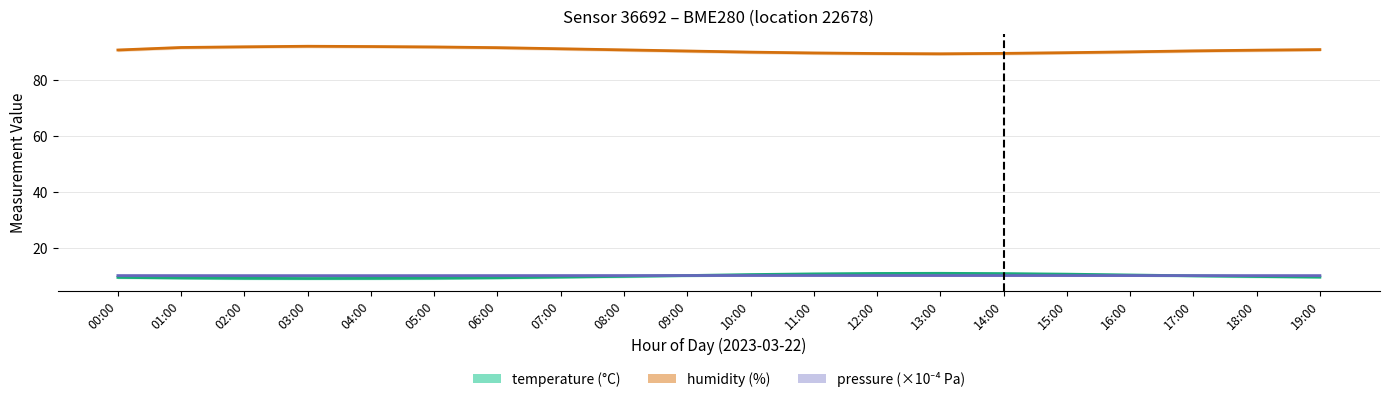

What is the difference between the second highest and minimum values in the humidity series?

2.6